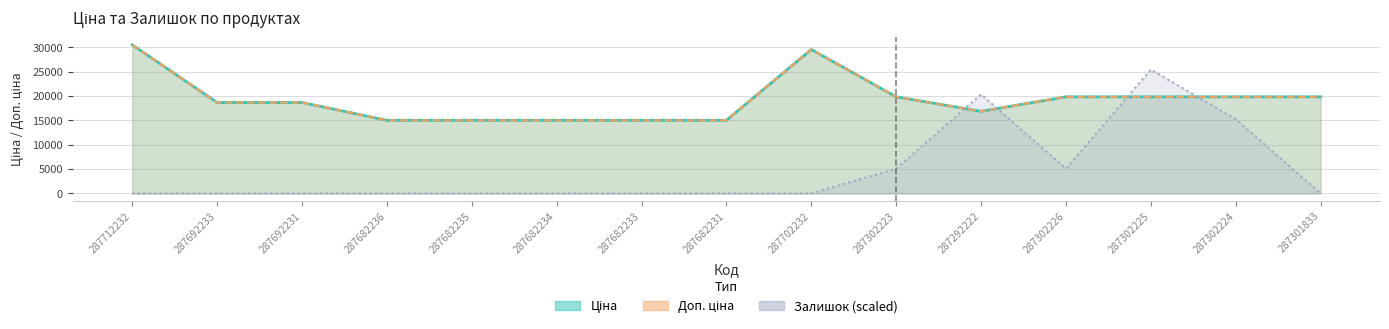

The Доп. ціна series shows 18671.5 at 287692231. True or false?

True